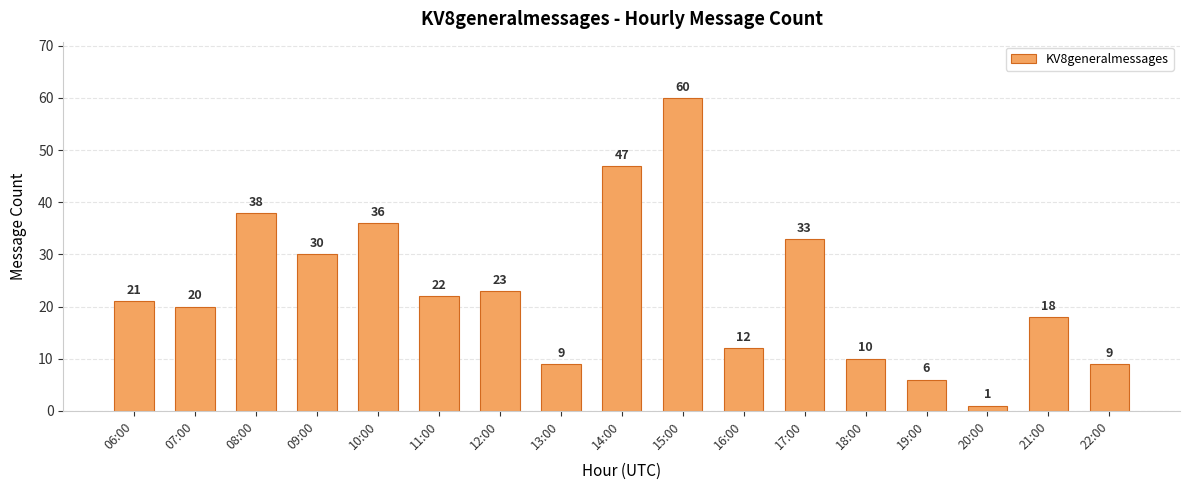

What is the label of the 14th bar from the right?

09:00